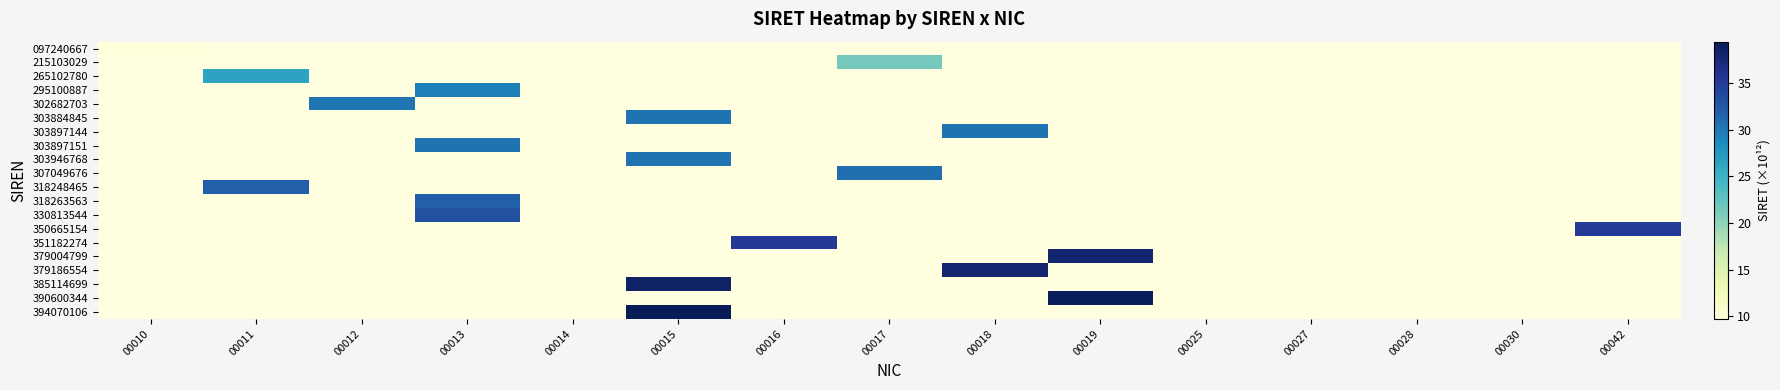

How many distinct data groups are displayed?

20